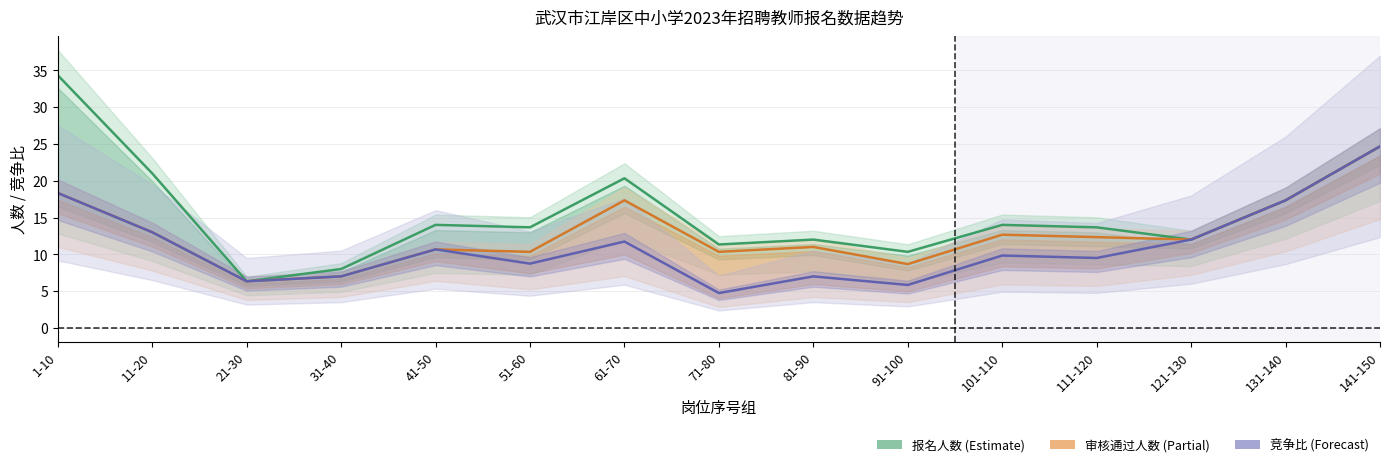

What position from the right is 131-140?

2